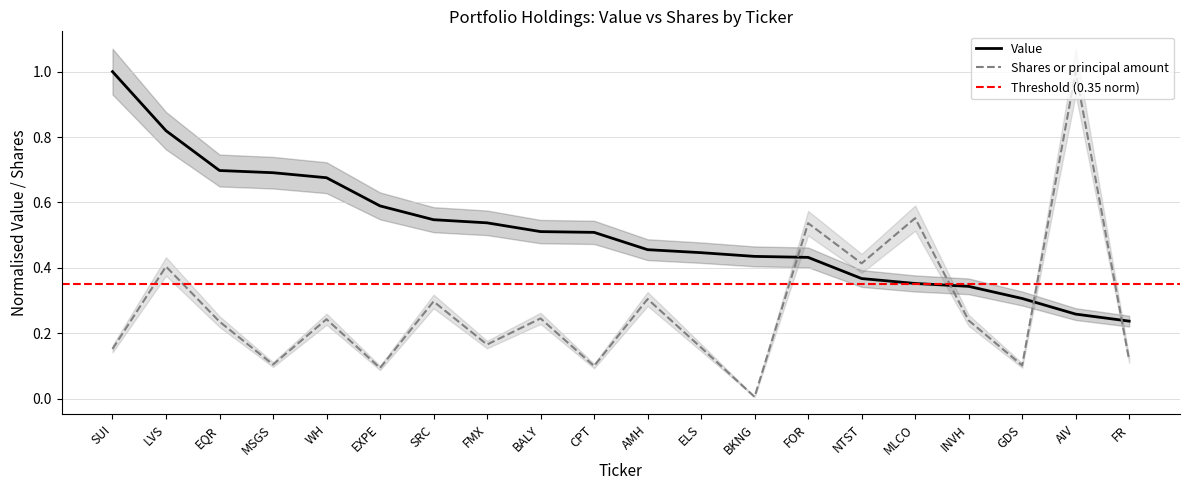

What is the label of the 7th point from the right?

FOR